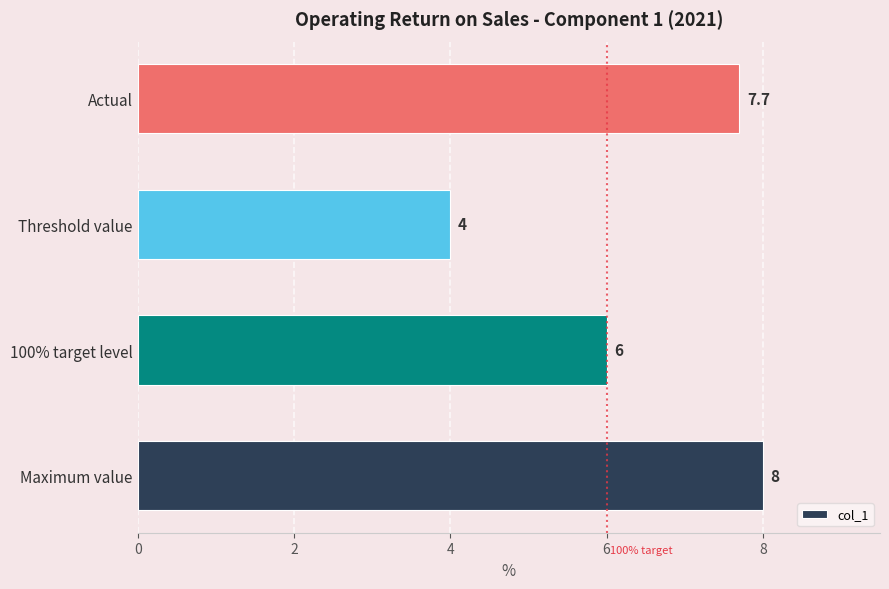

The chart shows a value of 6.0 at 100% target level. True or false?

True